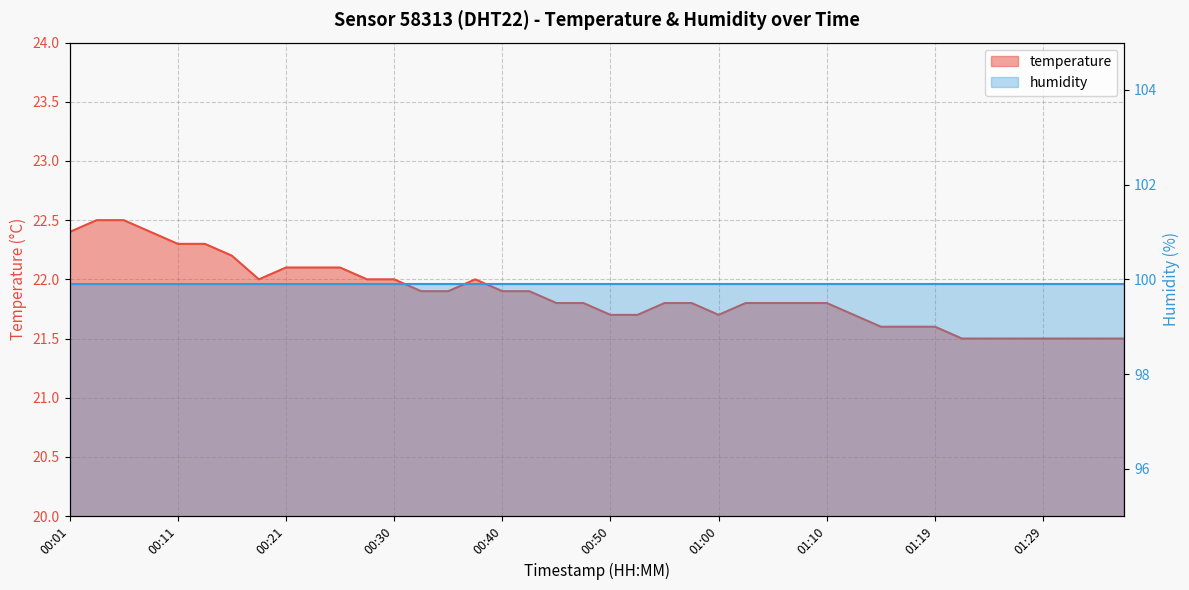

Reading left to right, list all the values displayed in this chart.

22.4	22.5	22.5	22.4	22.3	22.3	22.2	22.0	22.1	22.1	22.1	22.0	22.0	21.9	21.9	22.0	21.9	21.9	21.8	21.8	21.7	21.7	21.8	21.8	21.7	21.8	21.8	21.8	21.8	21.7	21.6	21.6	21.6	21.5	21.5	21.5	21.5	21.5	21.5	21.5